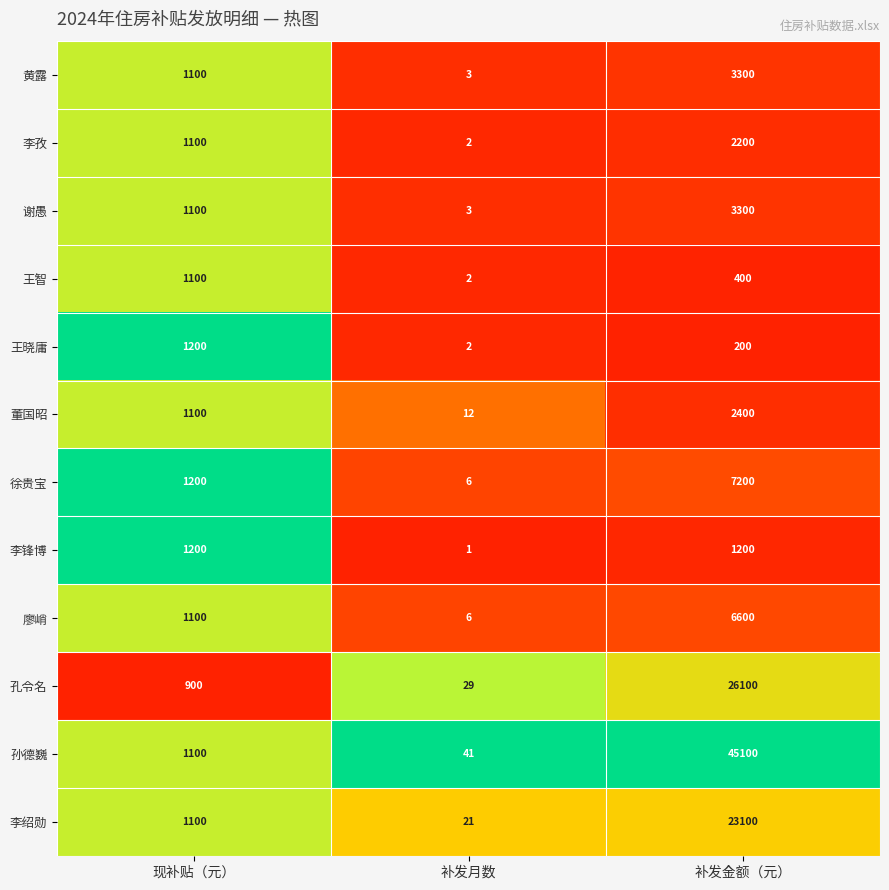

Which label corresponds to the smallest value in the chart?

补发月数